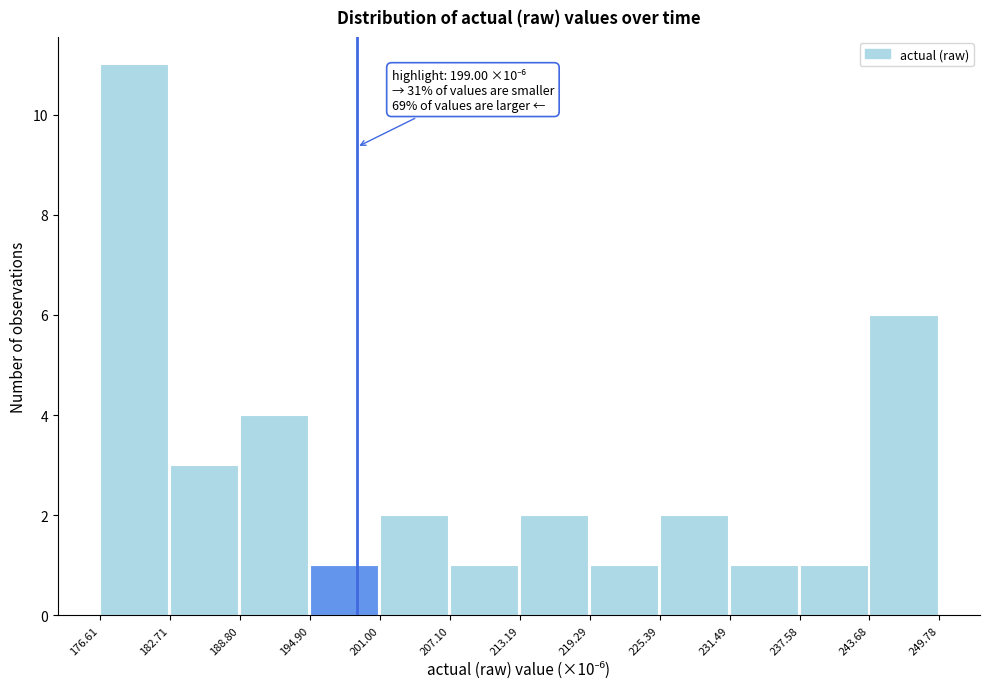

Over which range of the x-axis is the bar tallest?

176.61 to 182.71